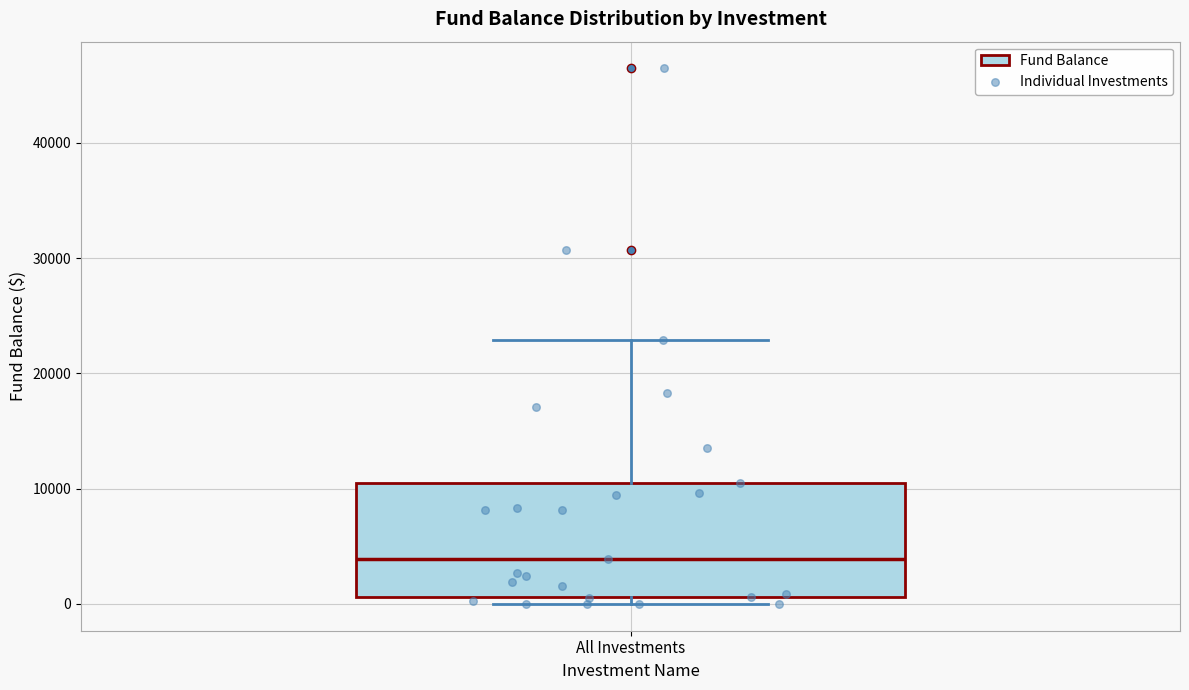

Transcribe this box plot: give where the median line is, the range the box spans, and where the two whiskers end, as read against the y-axis. The values are not printed on the chart, so give them approximately, as read against the axis.

median 4000, box 1000 to 11000, whiskers 0 to 23000